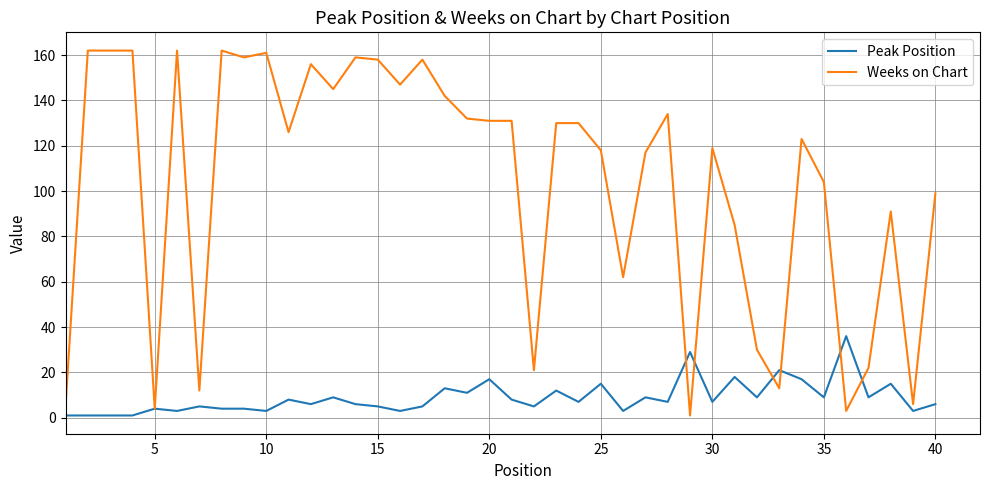

What is the difference between the maximum and minimum values in the Peak Position series?

35